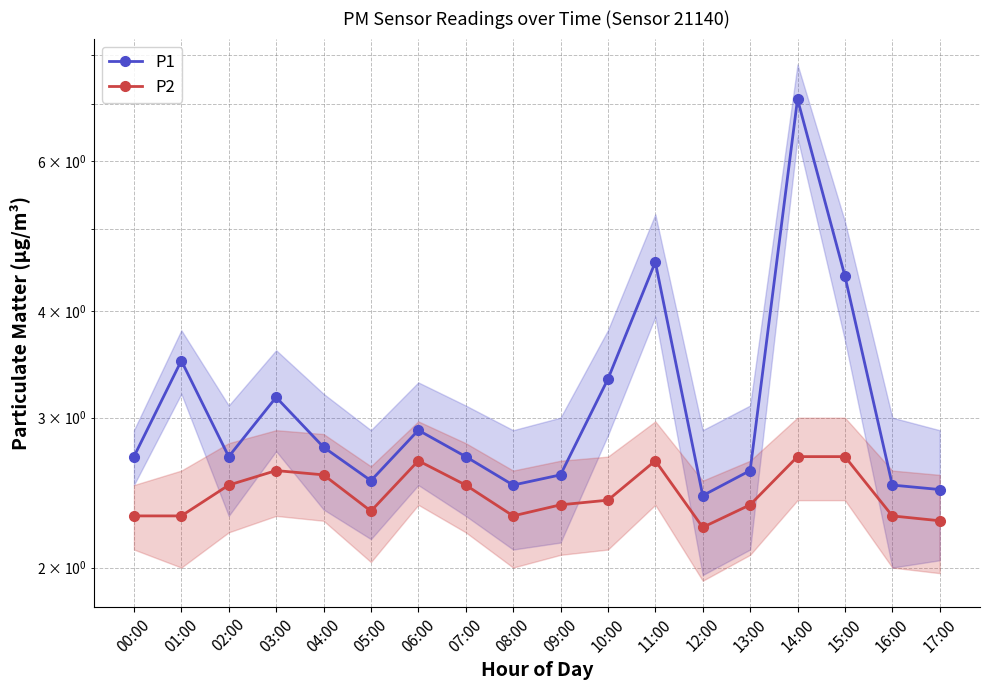

How many interior local peaks does the P2 series have?

3